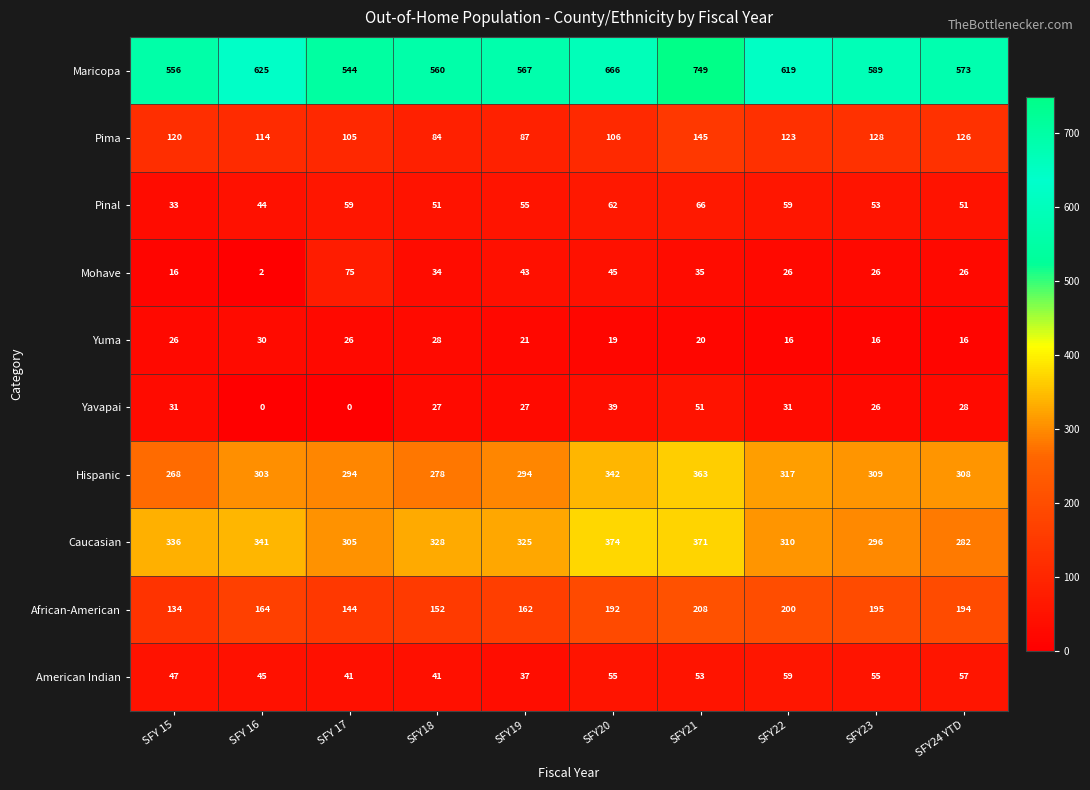

Between SFY 16 and SFY21, which series saw the biggest shift?

Maricopa